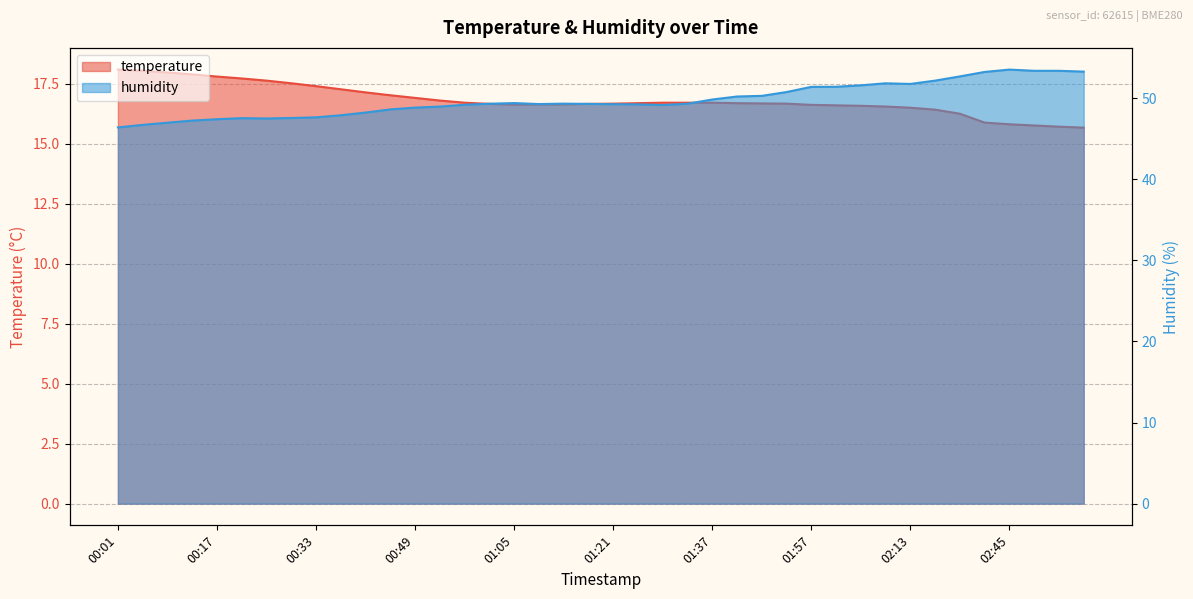

What is the difference between the highest and lowest values at 00:01?

28.3